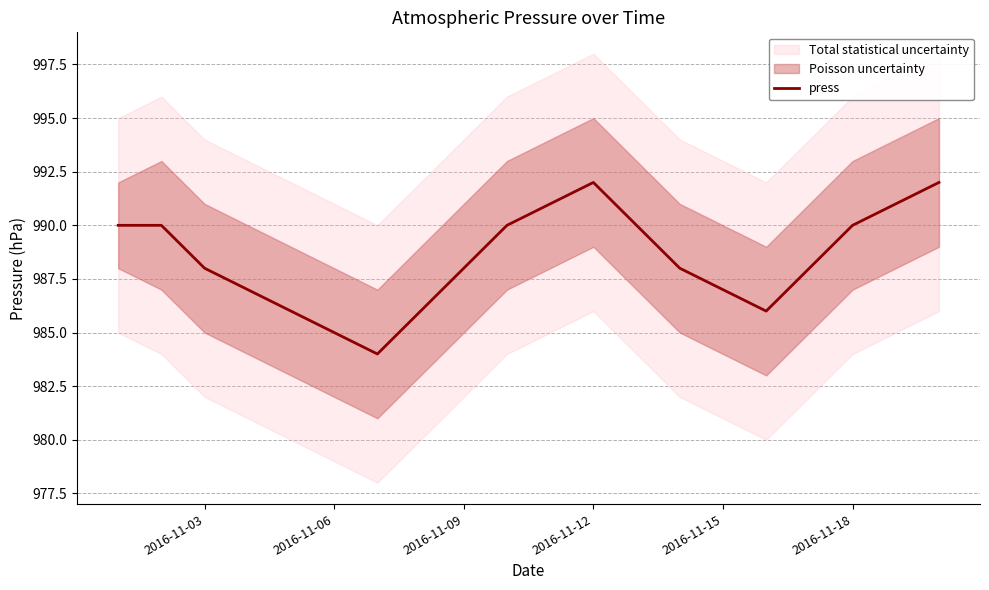

What is the average value?

988